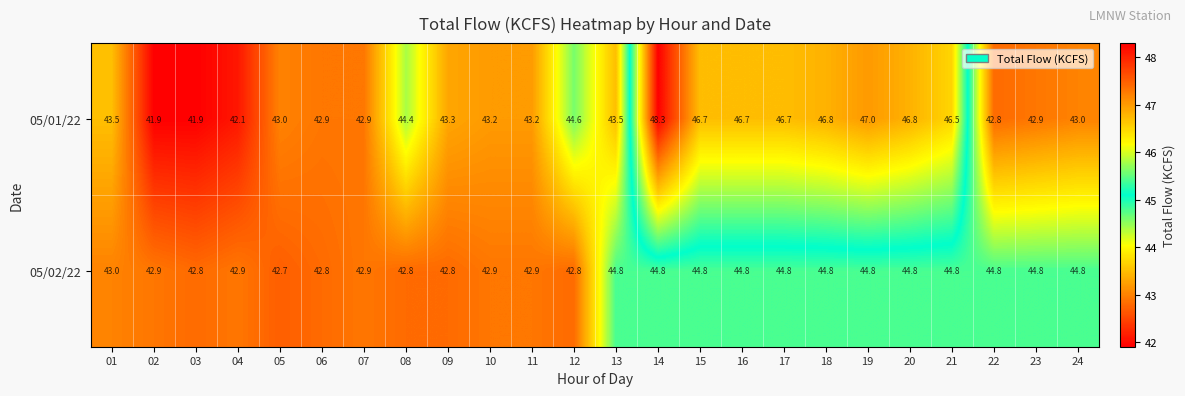

What is the difference between the maximum and minimum values in the 05/01/22 series?

6.4